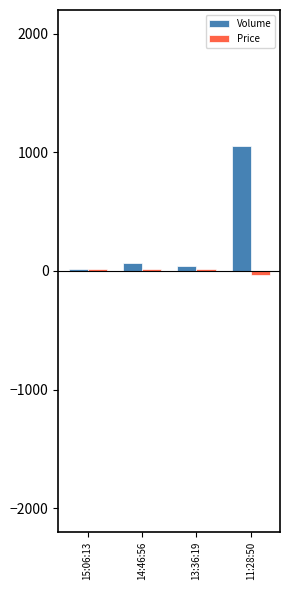

Which label corresponds to the largest value in the chart?

11:28:50